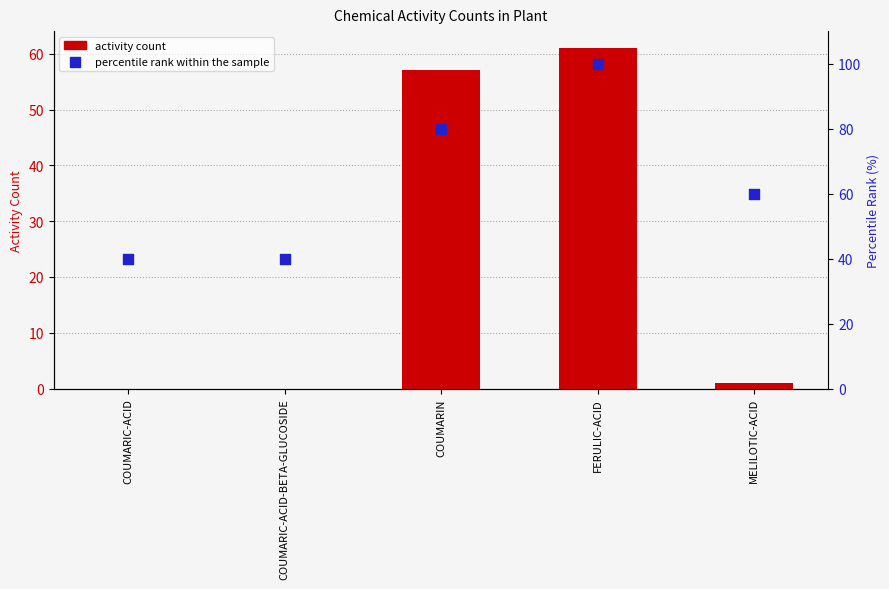

What are all the series names shown in the legend?

activity count, percentile rank within the sample